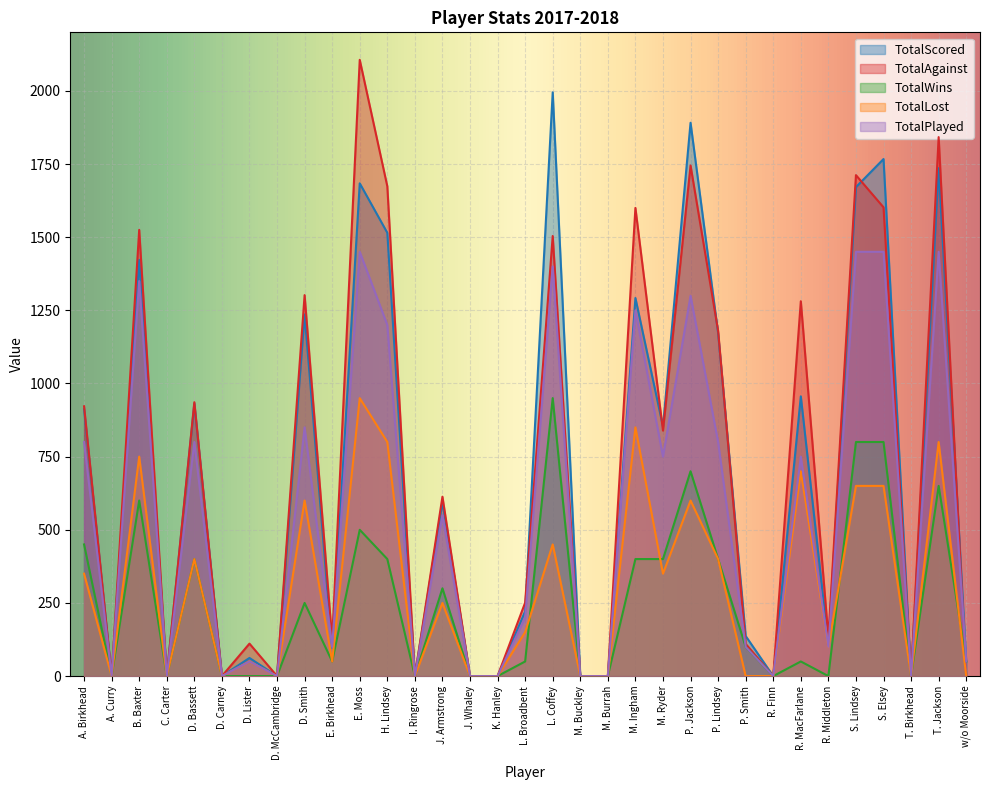

What is the difference between the maximum and second lowest values in the TotalPlayed series?

1450